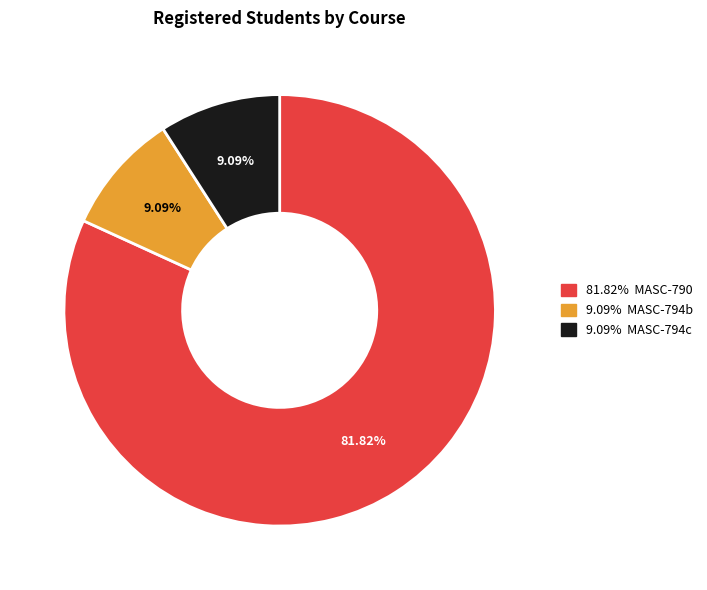

To the nearest percent, what is the average slice percentage?

33%